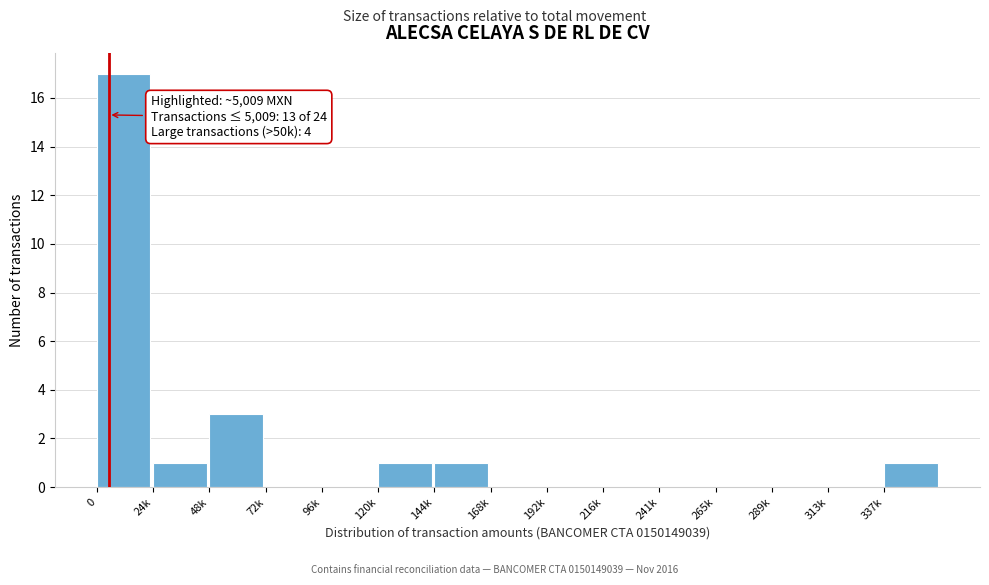

Reading left to right, transcribe all the data shown in this chart.

0=17	24k=1	48k=3	72k=0	96k=0	120k=1	144k=1	168k=0	192k=0	216k=0	241k=0	265k=0	289k=0	313k=0	337k=1